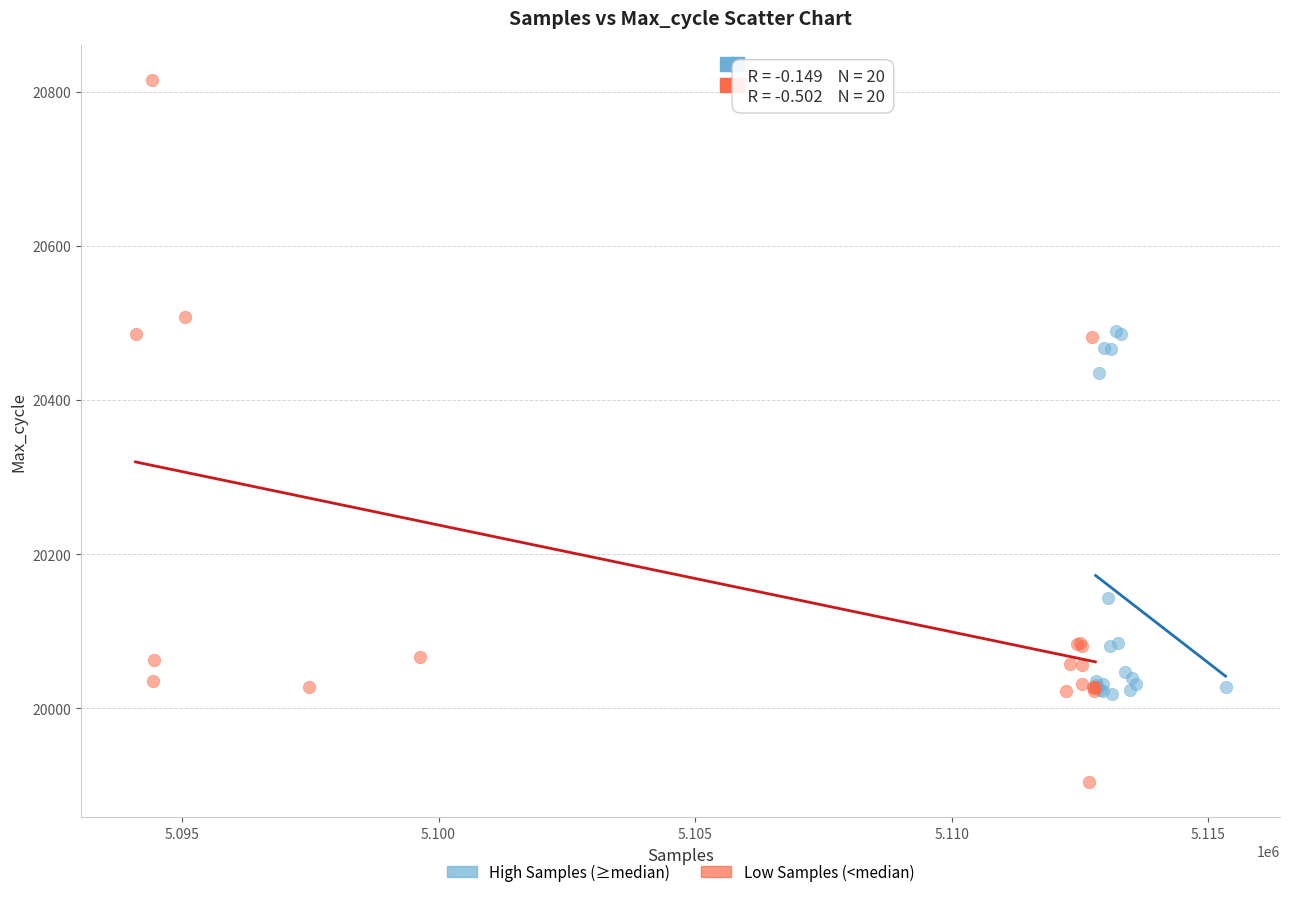

Which series contains the highest Y value?

Low Samples (<median)